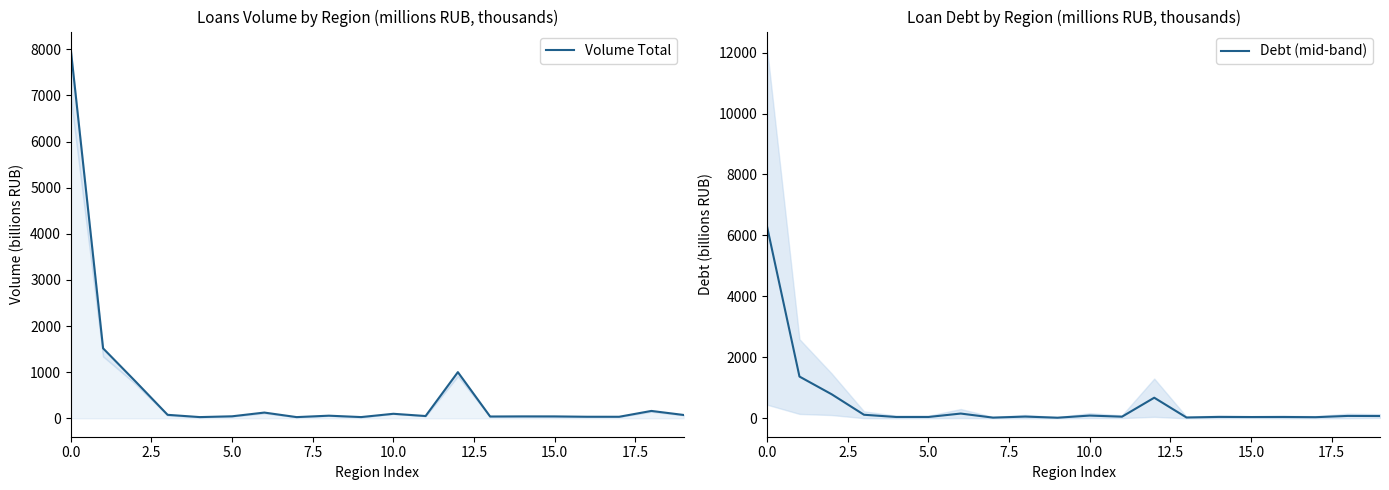

What is the maximum value for Debt (mid-band)?

6266.5